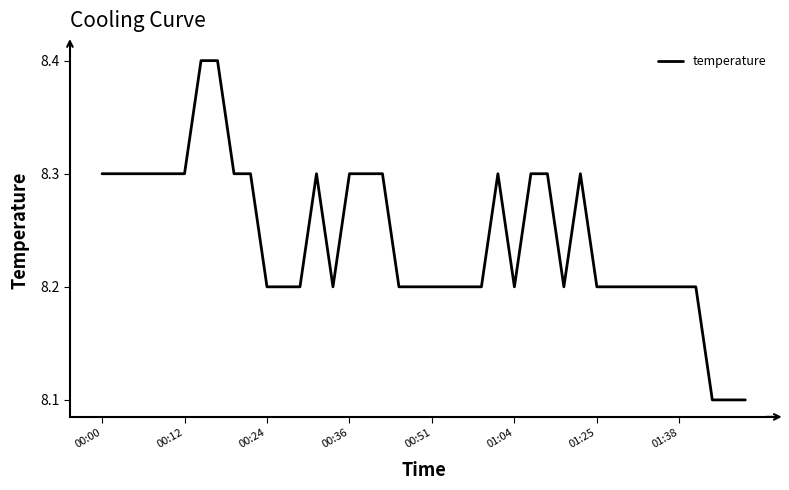

What is the difference between the maximum and minimum values?

0.3